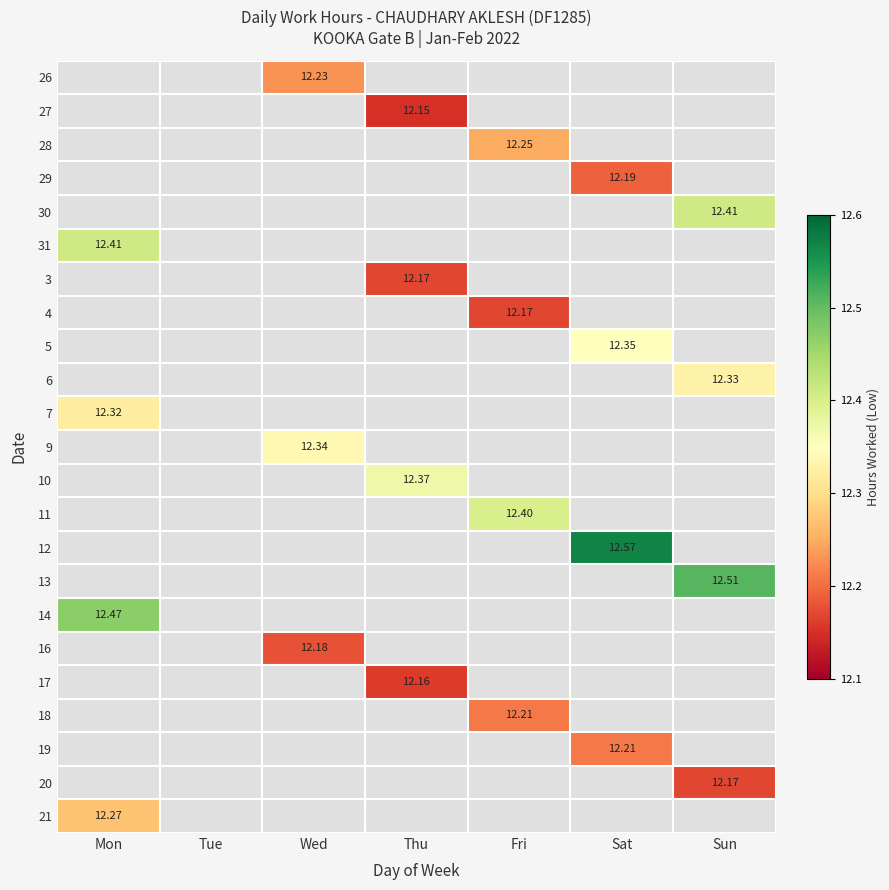

At which category does the chart reach its minimum across all series?

Thu